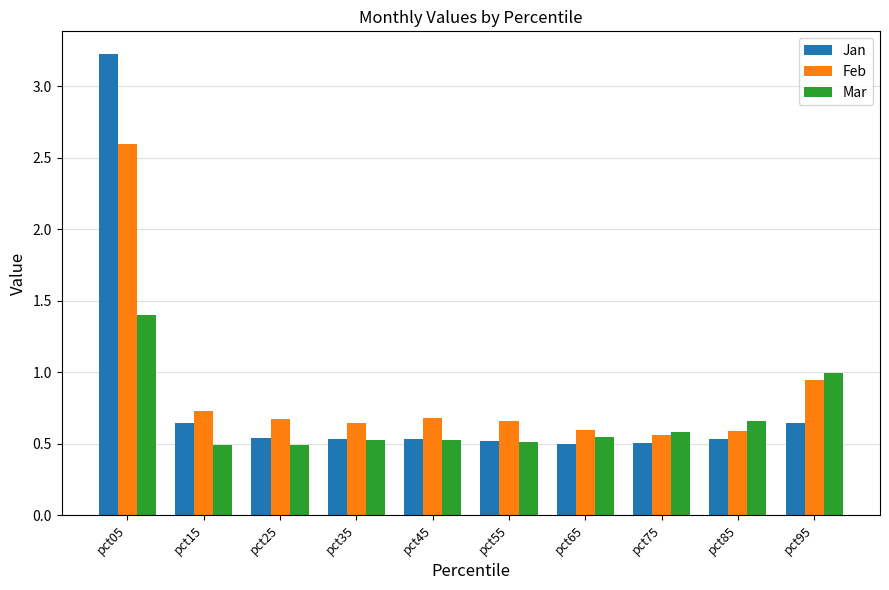

At which label does Feb reach its peak?

pct05